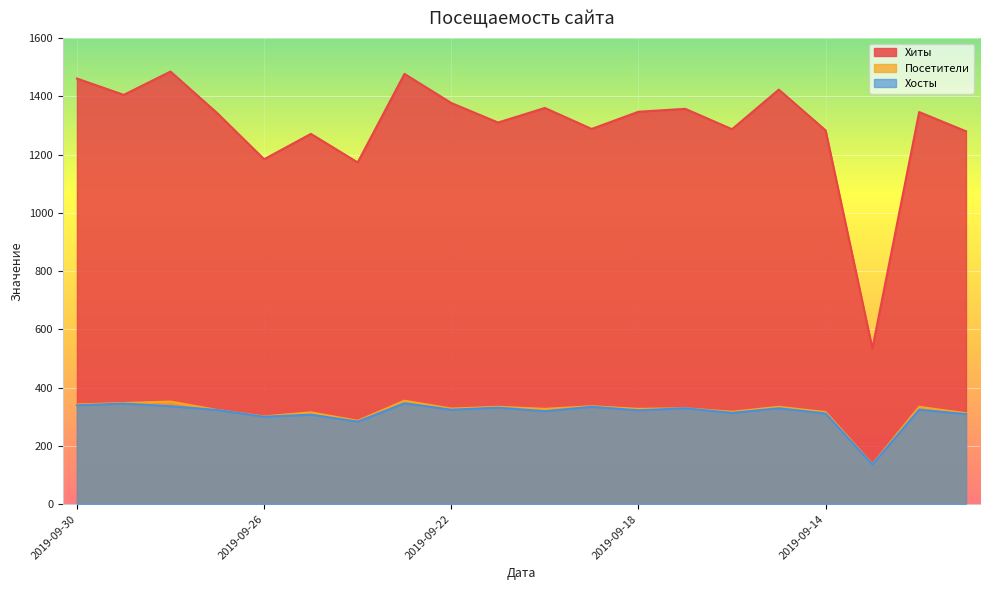

At which category does the chart reach its minimum across all series?

2019-09-13